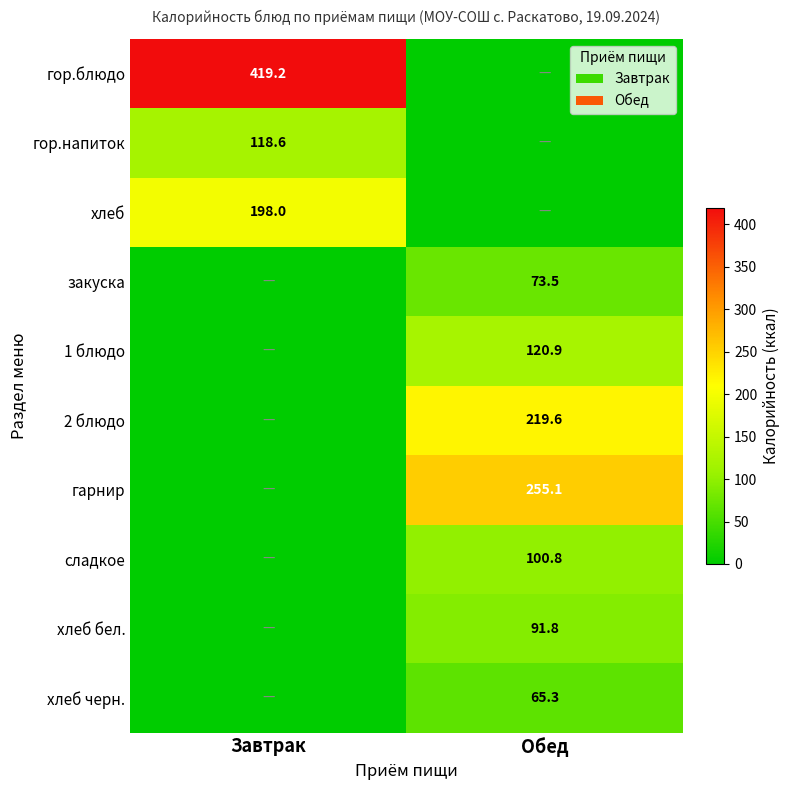

The 2 блюдо series shows 380.7 at Обед. True or false?

False